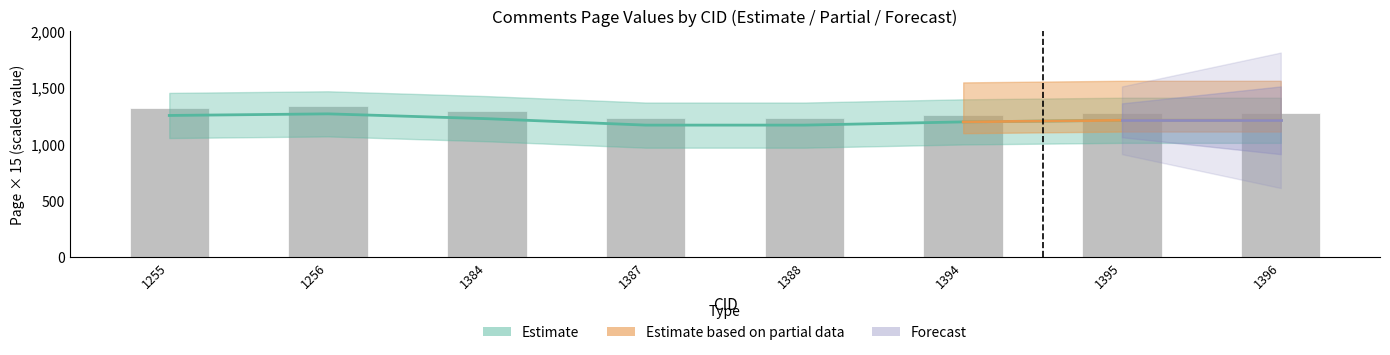

Which has a higher value, 1384 or 1388?

1384